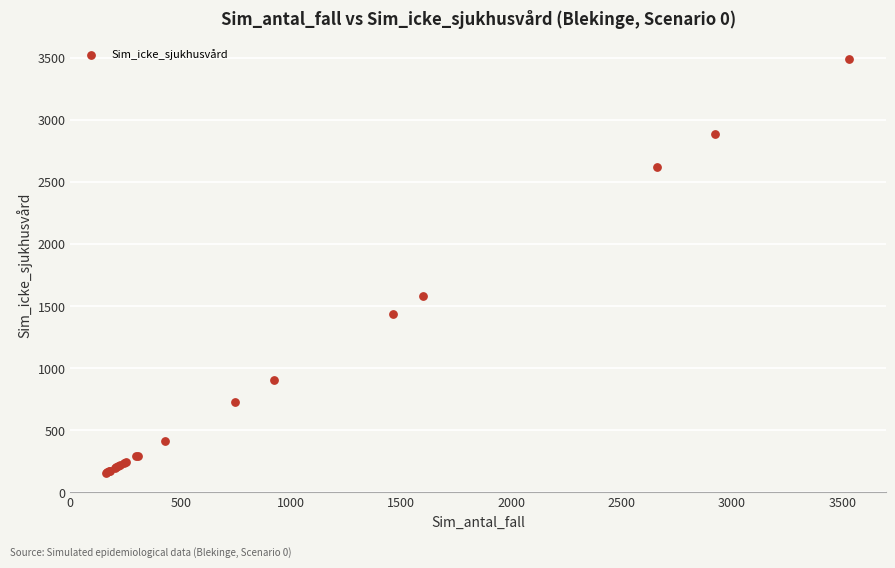

What Y value in the scatter plot is closest to 1825?

1583.9